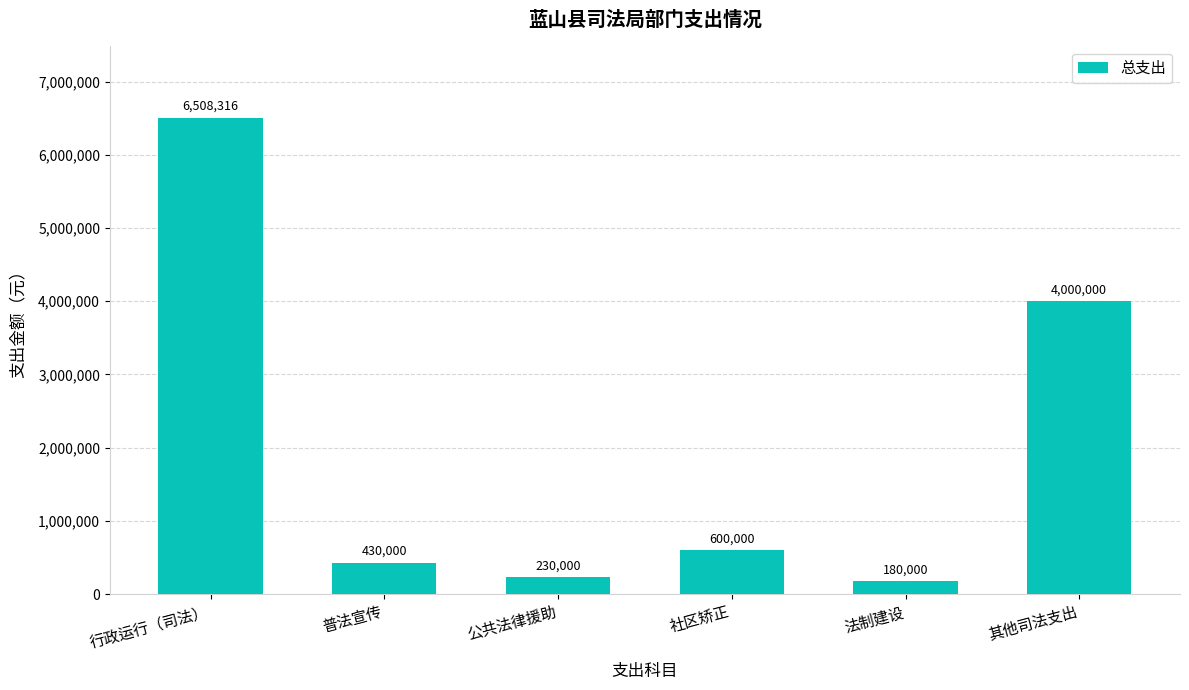

Which category has the highest value across all series?

行政运行（司法）